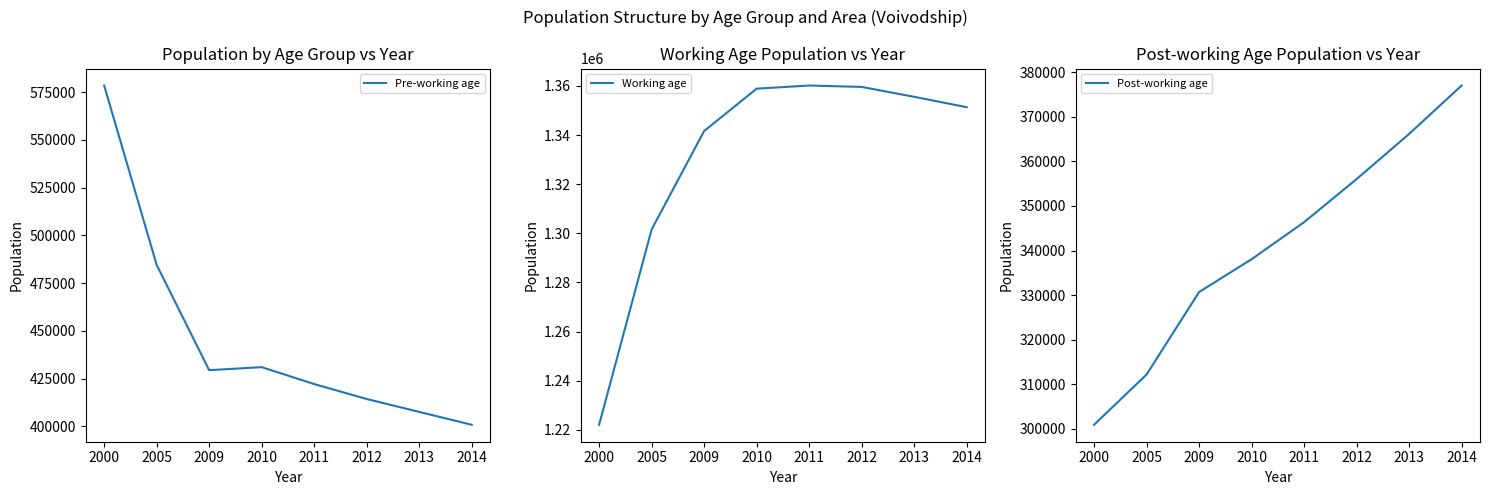

Which series has the largest total across all categories?

Working age